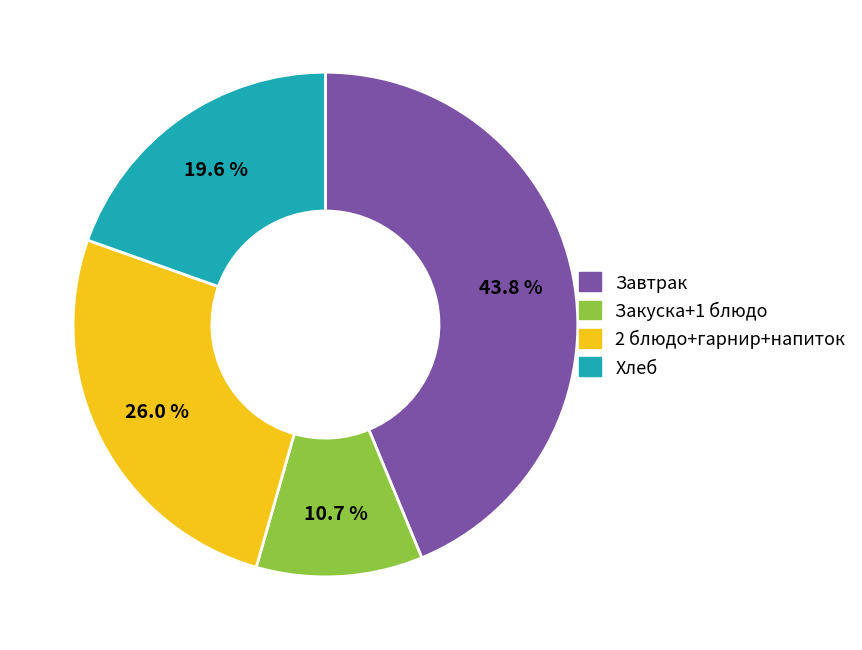

Does any single category account for the majority?

No